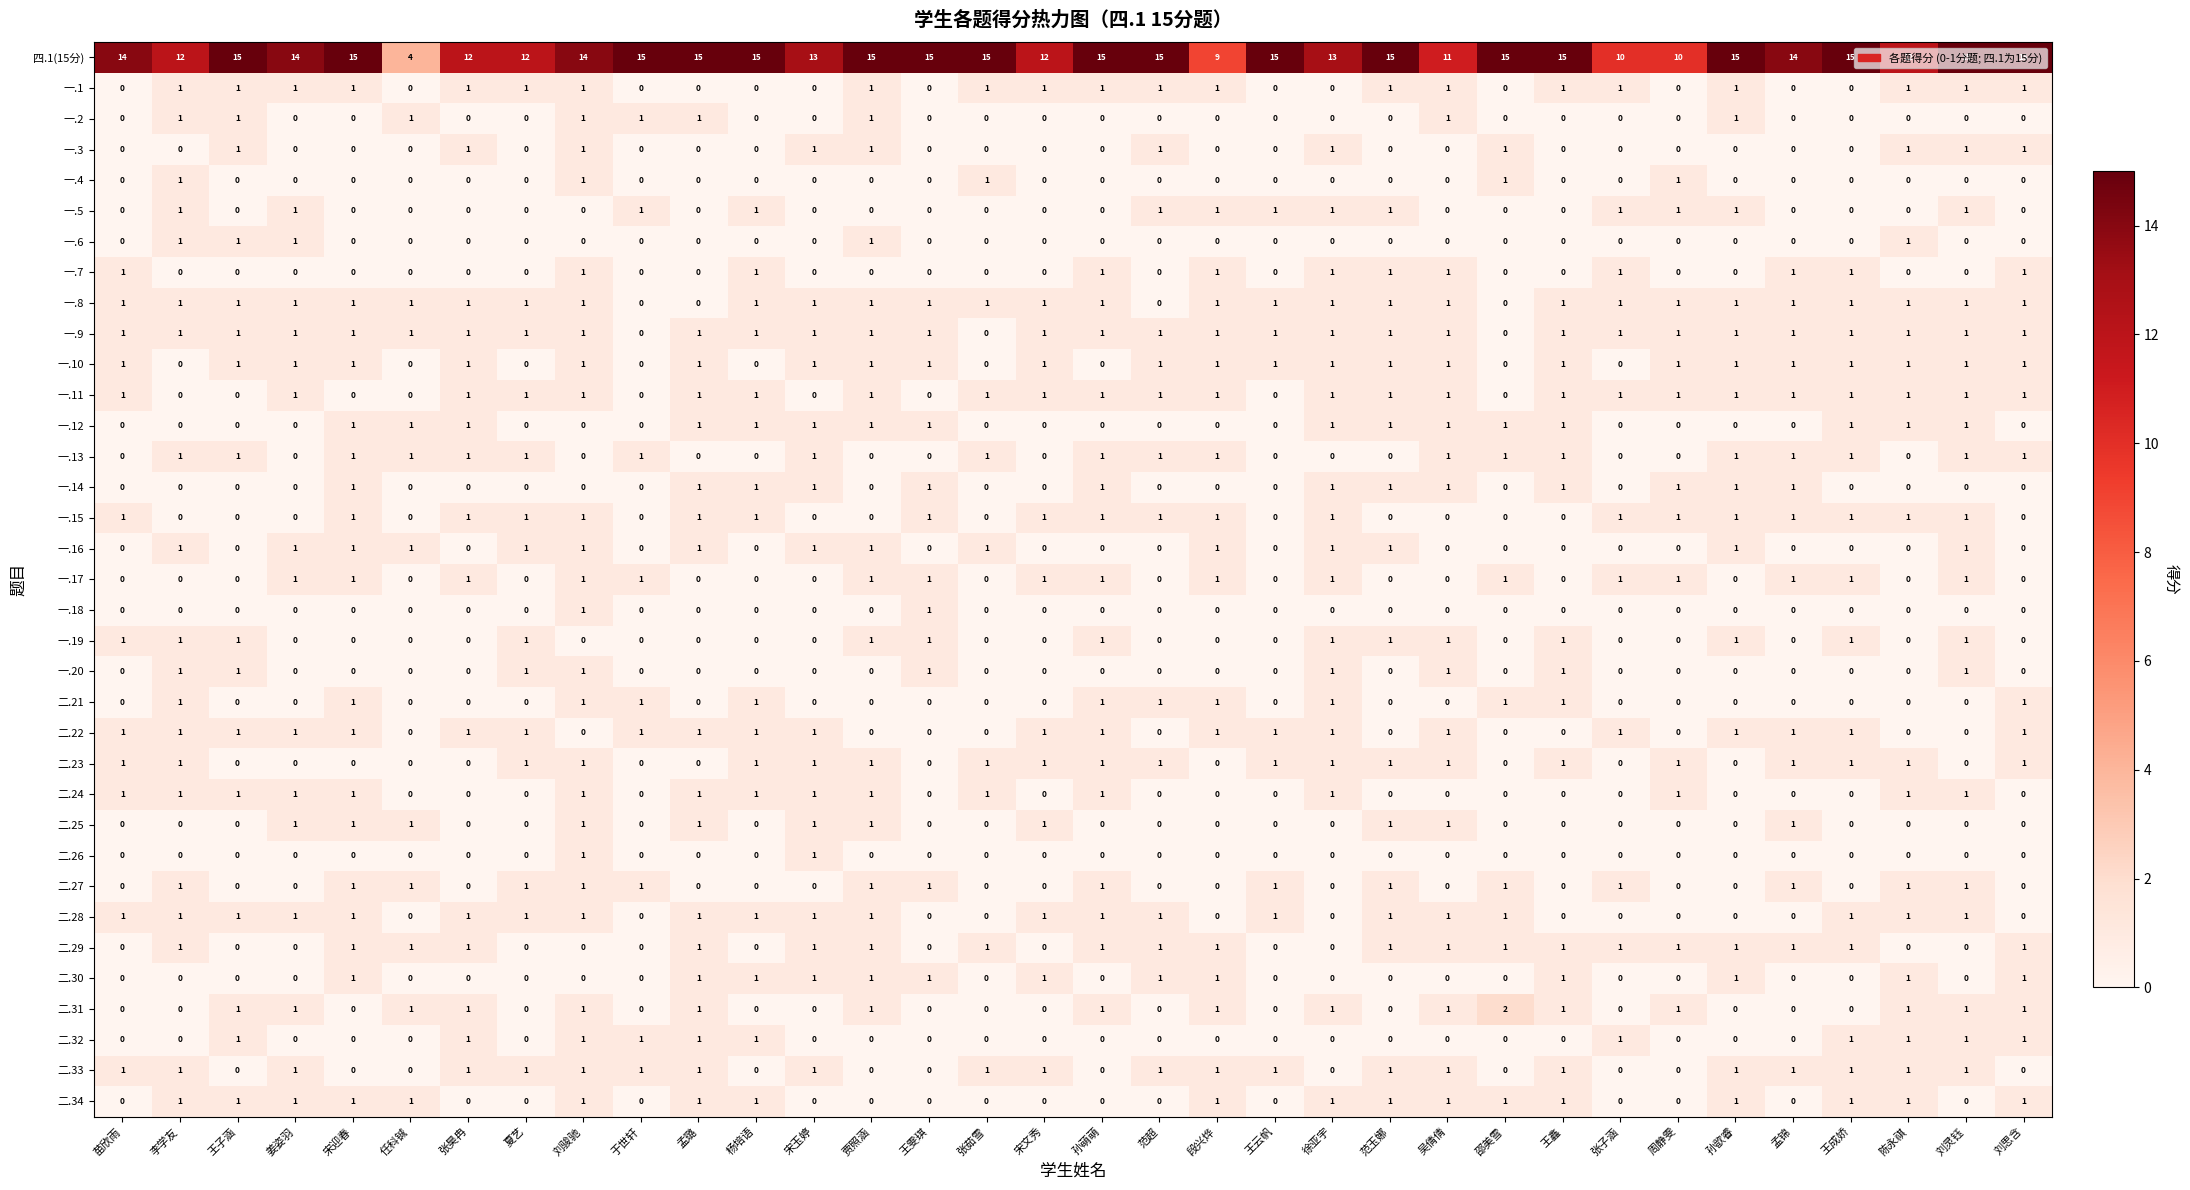

At which category is the sum across all series the highest?

刘骏驰